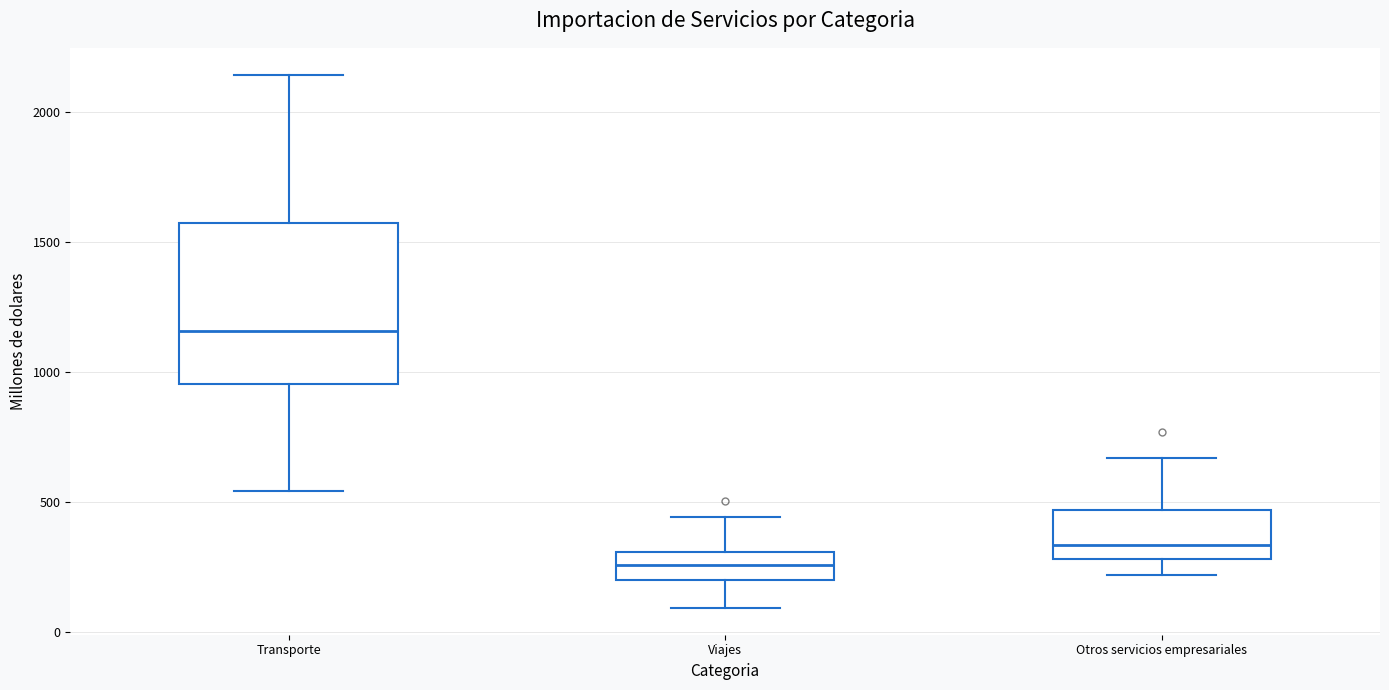

Where does the lower whisker of the box for Viajes end on the y-axis? The values are not printed on the chart, so give them approximately, as read against the axis.

100